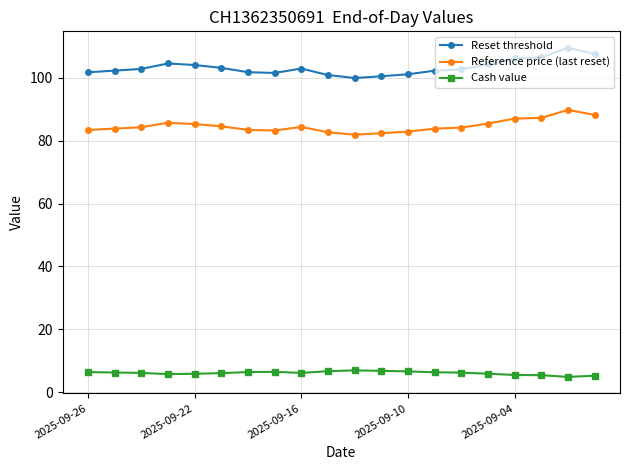

Which series has the largest total across all categories?

Reset threshold